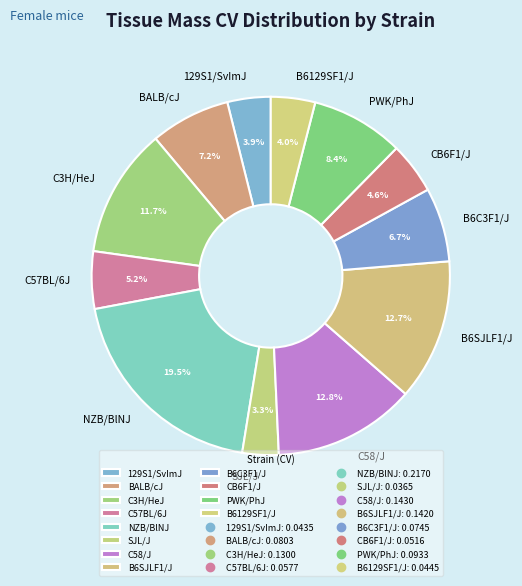

Is there a majority slice in this chart?

No